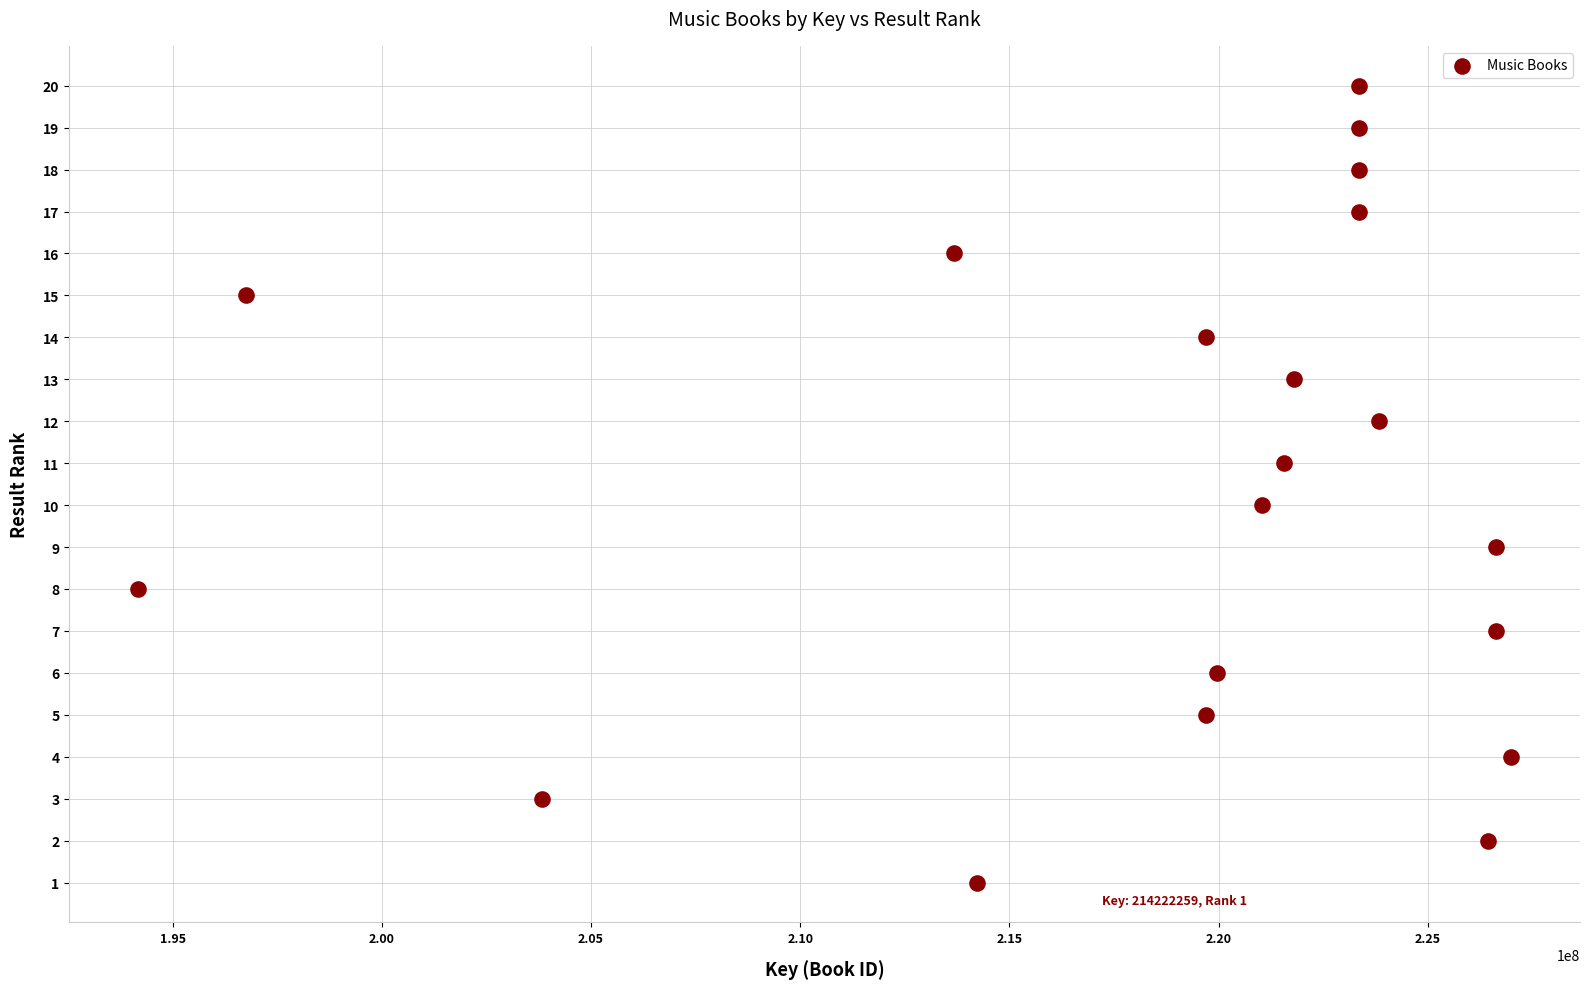

What is the range of Y values (max minus min)?

19